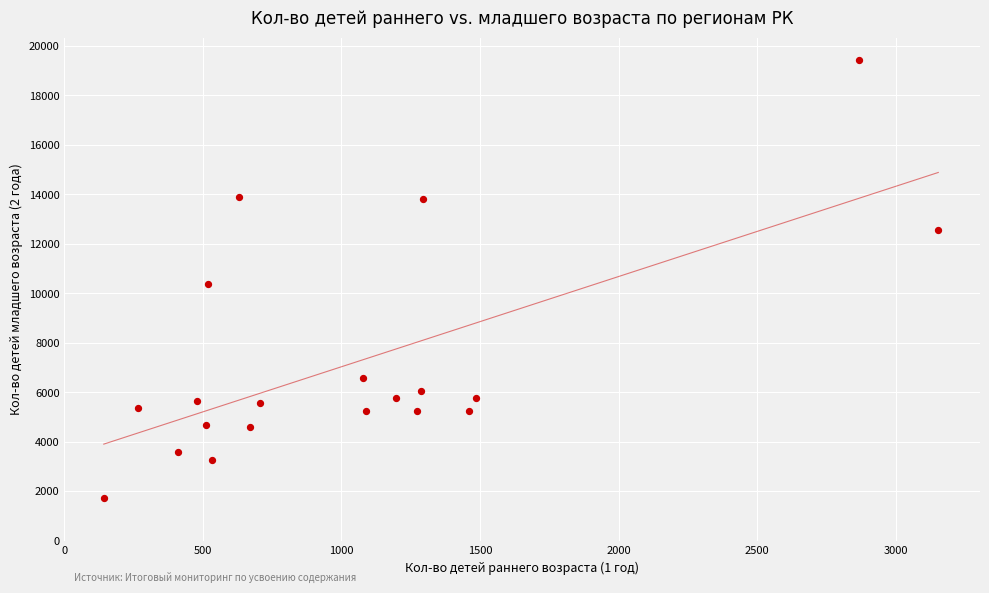

What is the range of X values (max minus min)?

3012